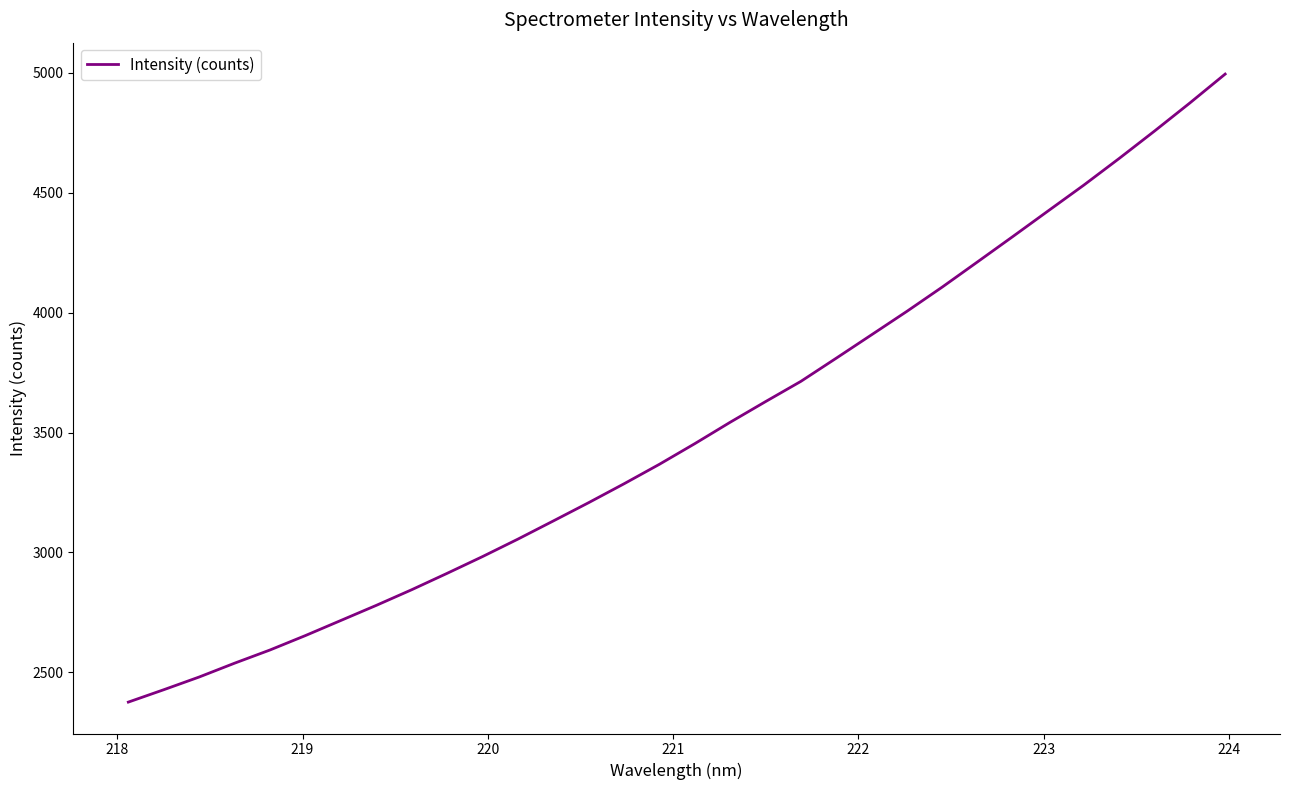

What is the maximum value shown in the chart?

4995.5